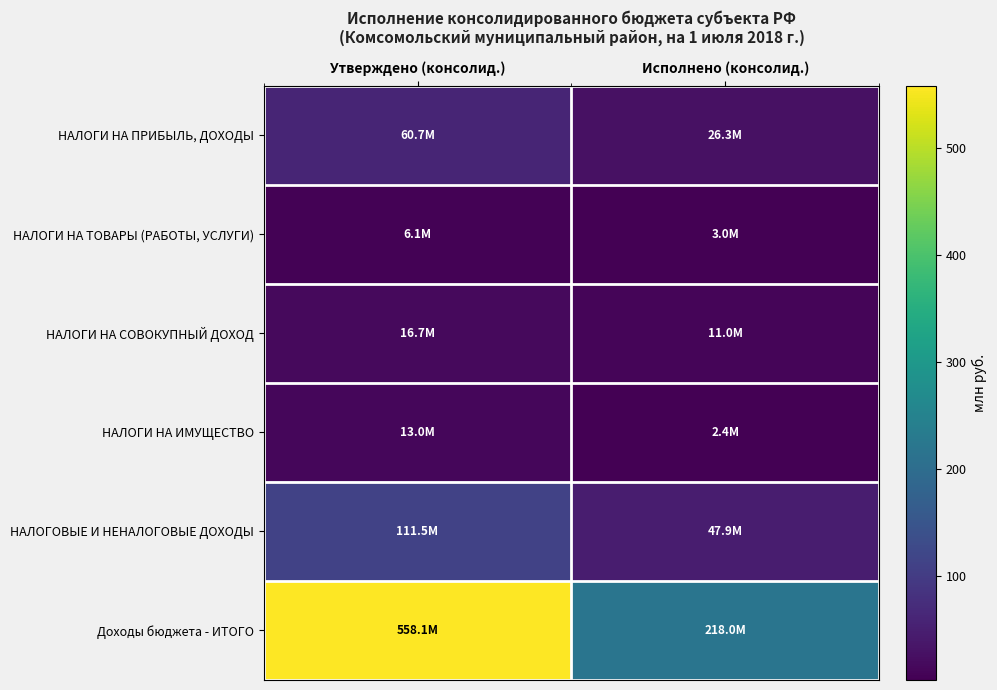

At which category is the sum across all series the highest?

Утверждено (консолид.)